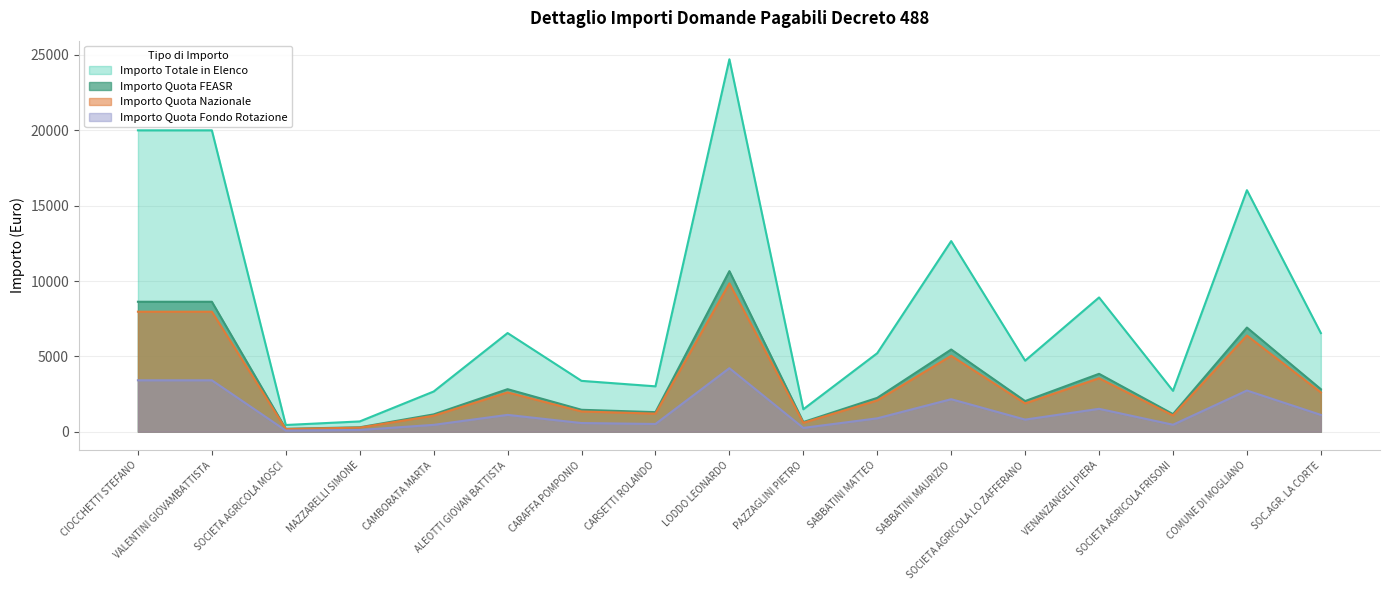

True or false: Importo Quota Nazionale has more than 0 points higher than both neighbors.

True